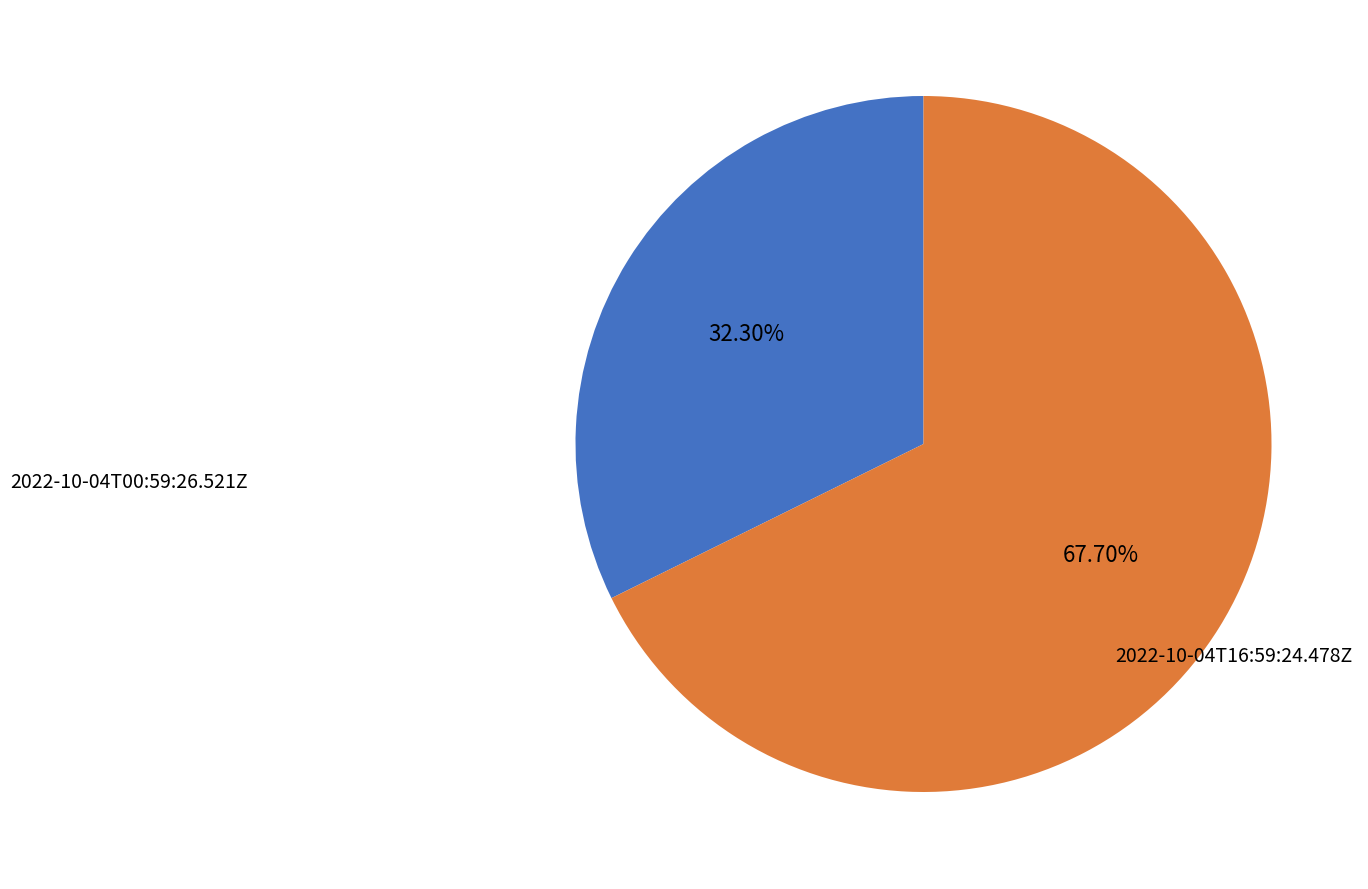

Which slice is the smallest?

2022-10-04T00:59:26.521Z